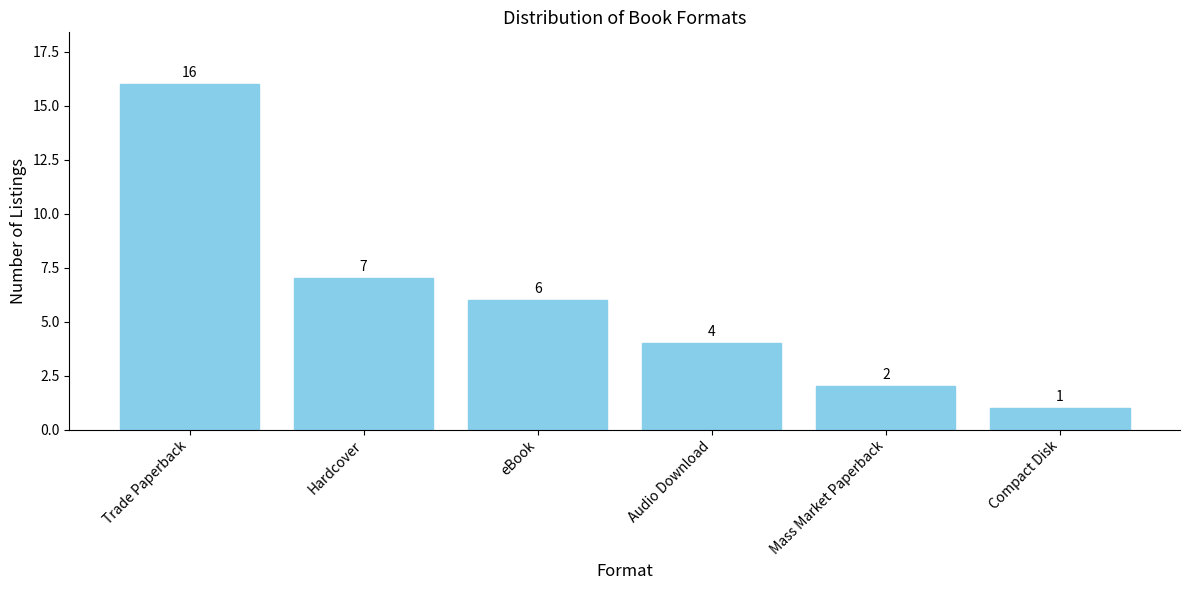

List the labels in order of value, largest first.

Trade Paperback, Hardcover, eBook, Audio Download, Mass Market Paperback, Compact Disk